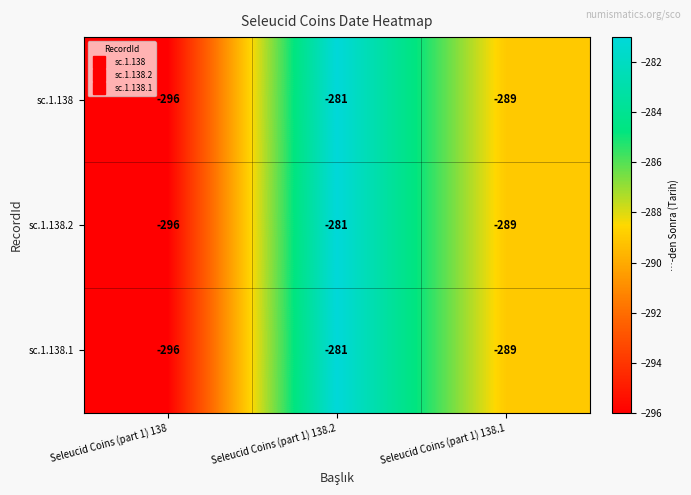

What is the total value across all series at Seleucid Coins (part 1) 138.1?

-867